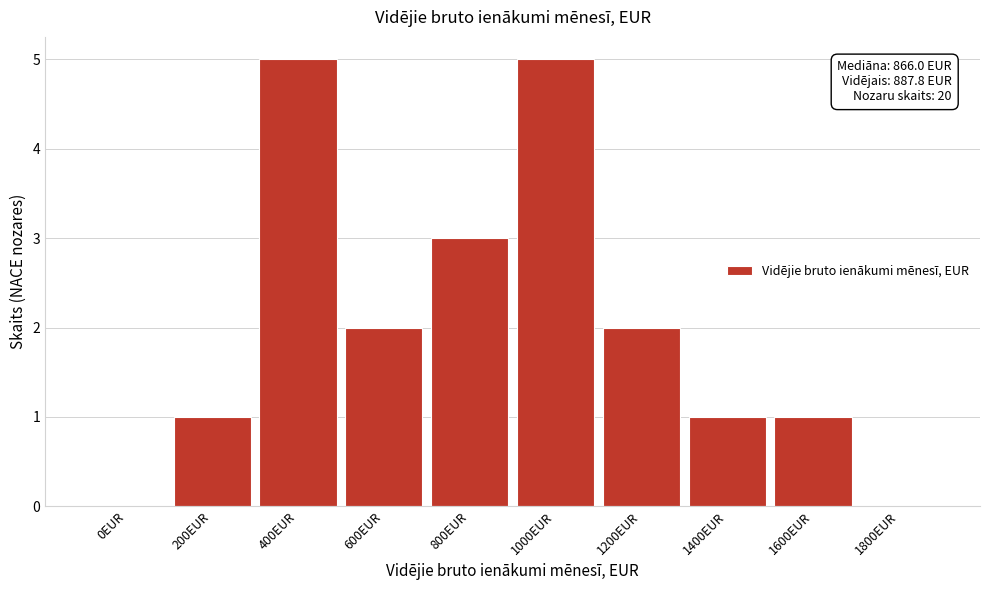

Reading left to right, what are all the values shown in this chart?

0EUR=0	200EUR=1	400EUR=5	600EUR=2	800EUR=3	1000EUR=5	1200EUR=2	1400EUR=1	1600EUR=1	1800EUR=0